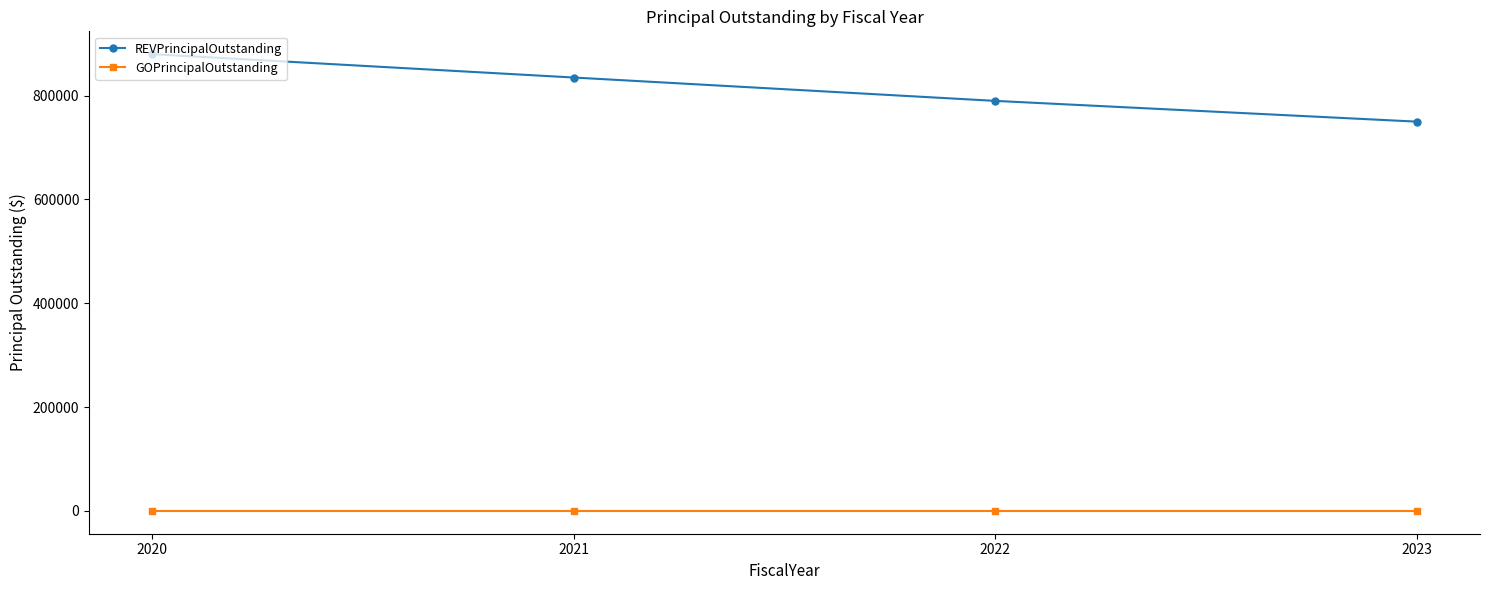

How many data points does each series have?

4